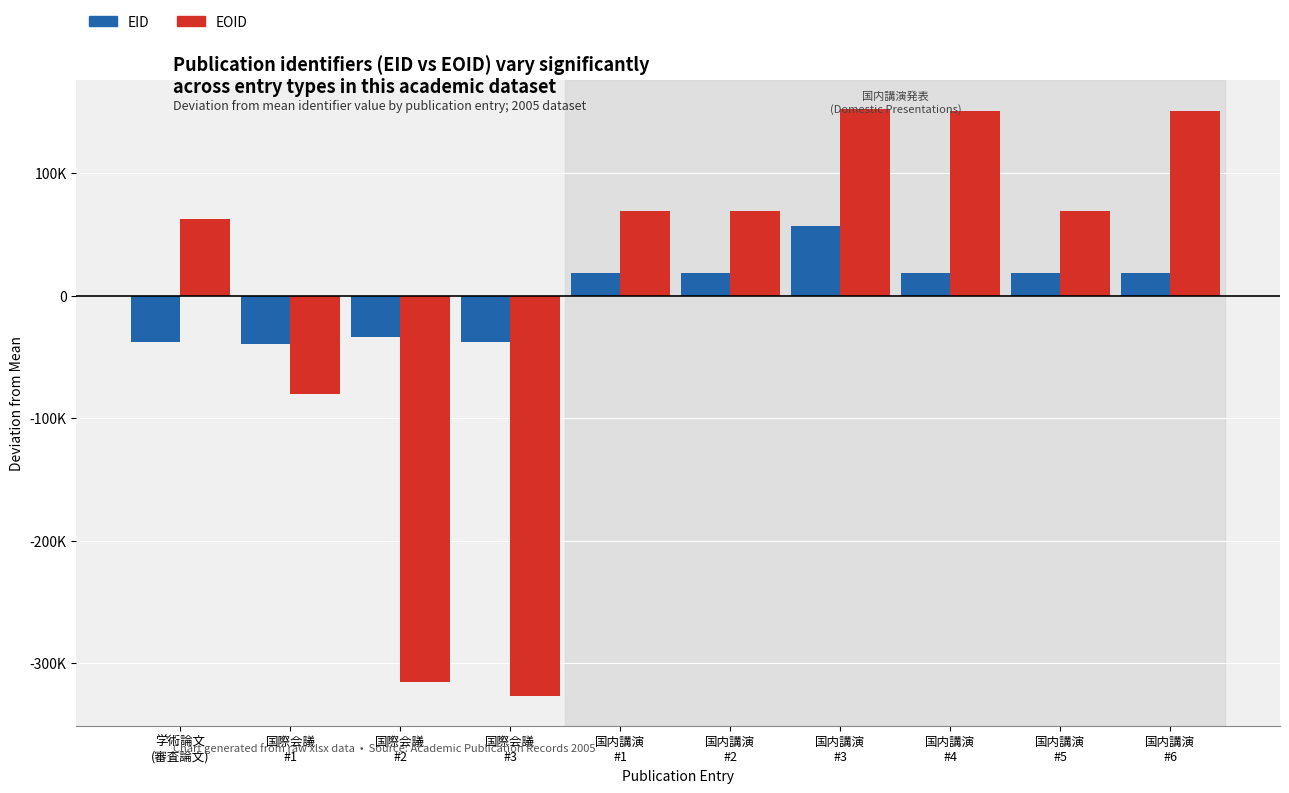

Reading left to right, transcribe all the data shown in this chart.

EID: -37816.9	-39619.9	-33513.9	-37605.9	18411.1	18412.1	56482.1	18410.1	18416.1	18425.1
EOID: 62285.9	-80083.1	-315684.1	-327089.1	68967.9	68992.9	151957.9	150778.9	69092.9	150779.9